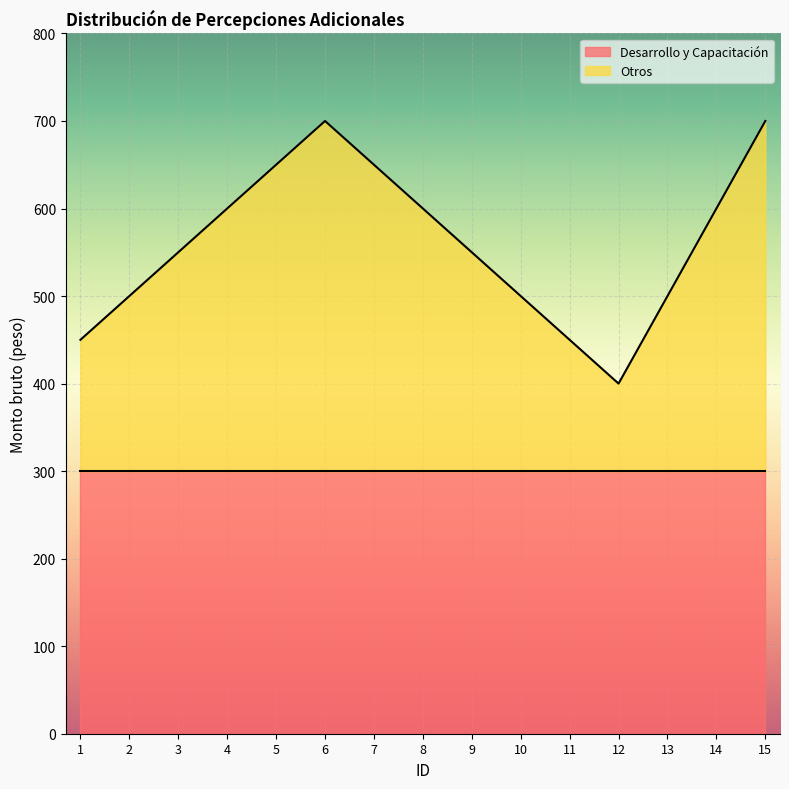

Where is the first local maximum?

6